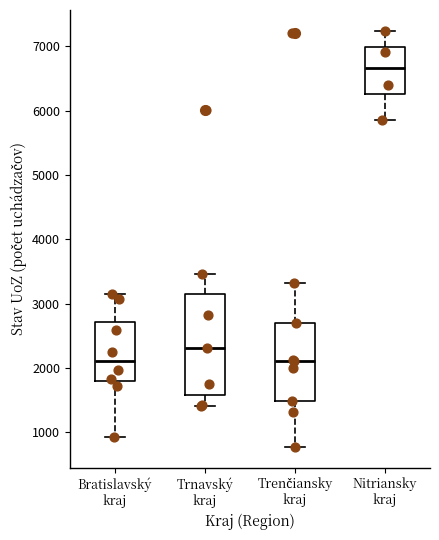

Which box is the tallest, from its lower edge to its upper edge?

Trnavský kraj